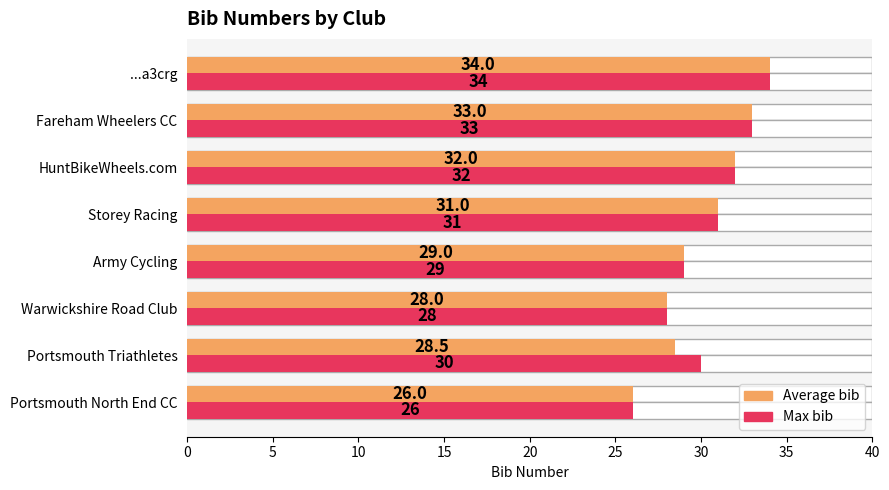

Between Storey Racing and Army Cycling, which is larger?

Storey Racing